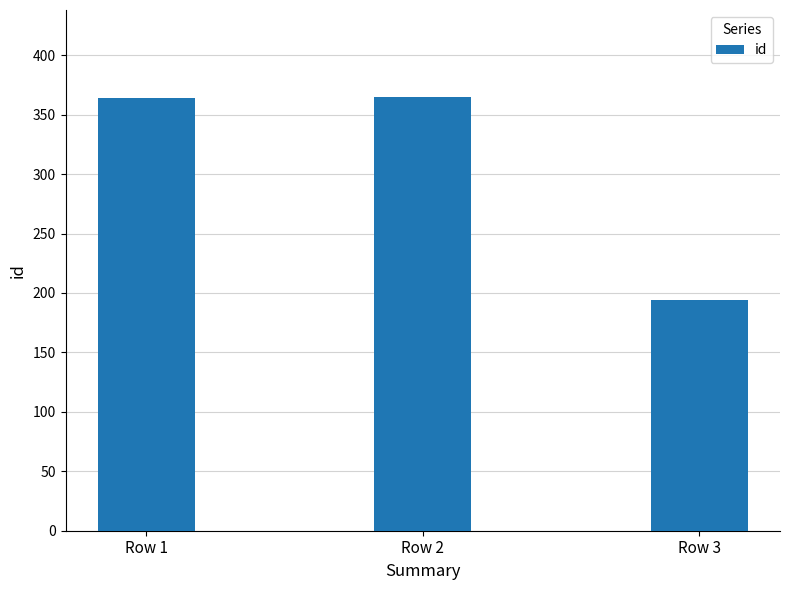

What is the value of the 2nd bar from the left?

365